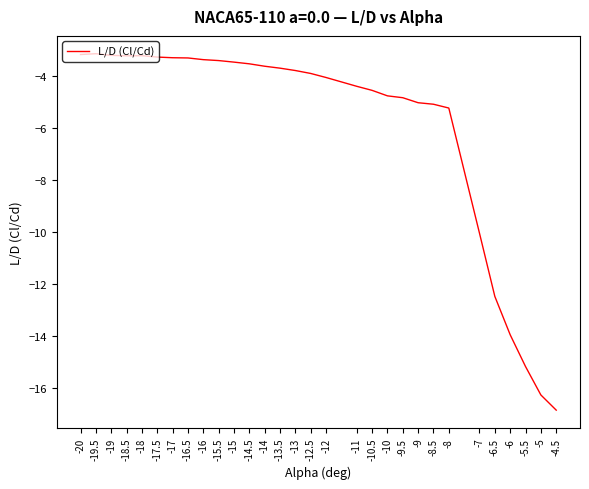

What is the sum of the values at -12 and -20?

-7.3